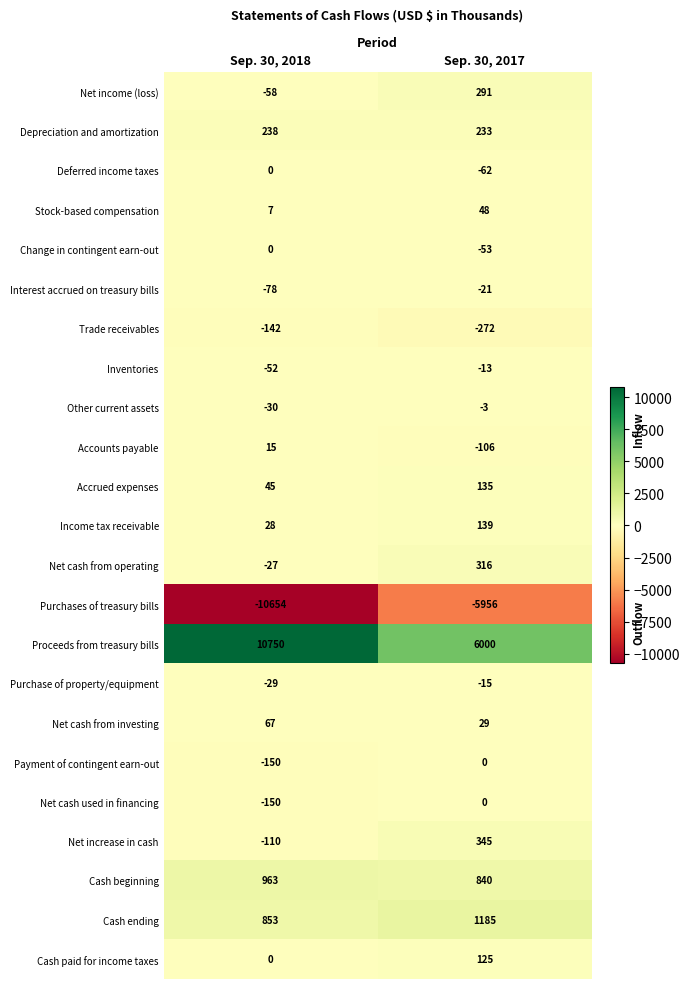

At which category is the sum across all series the highest?

Sep. 30, 2017